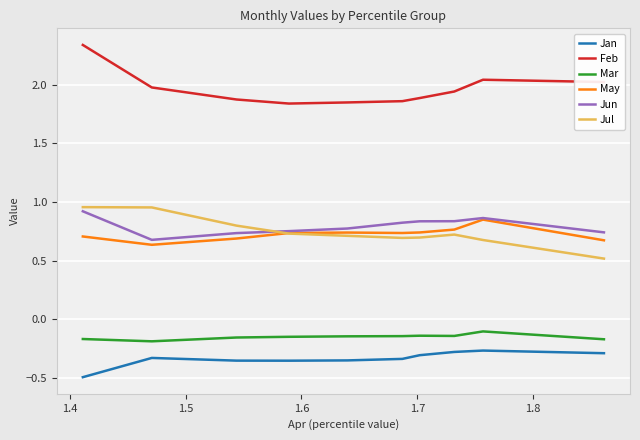

Which series has the largest total across all categories?

Feb